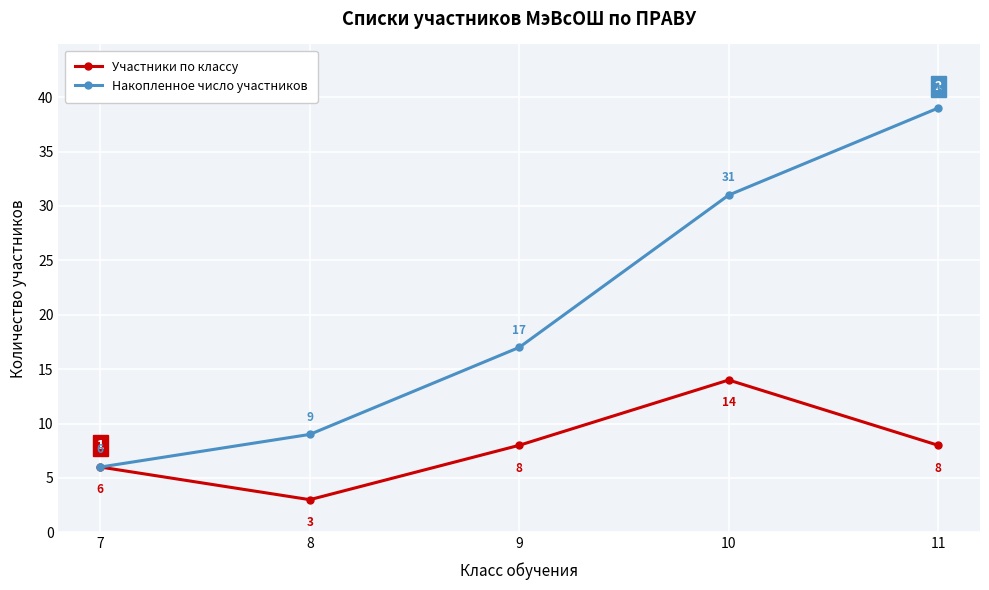

Which series has the largest range (max minus min)?

Накопленное число участников